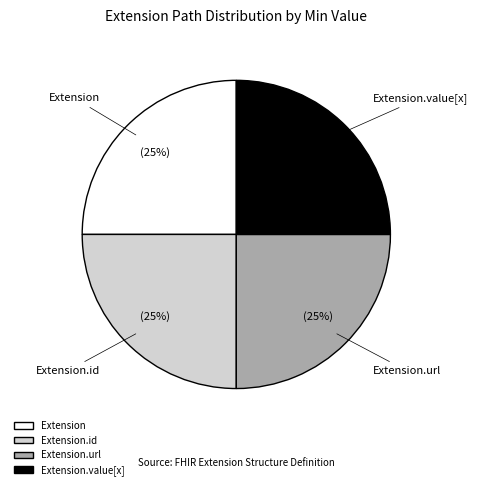

How many segments does this pie chart have?

4